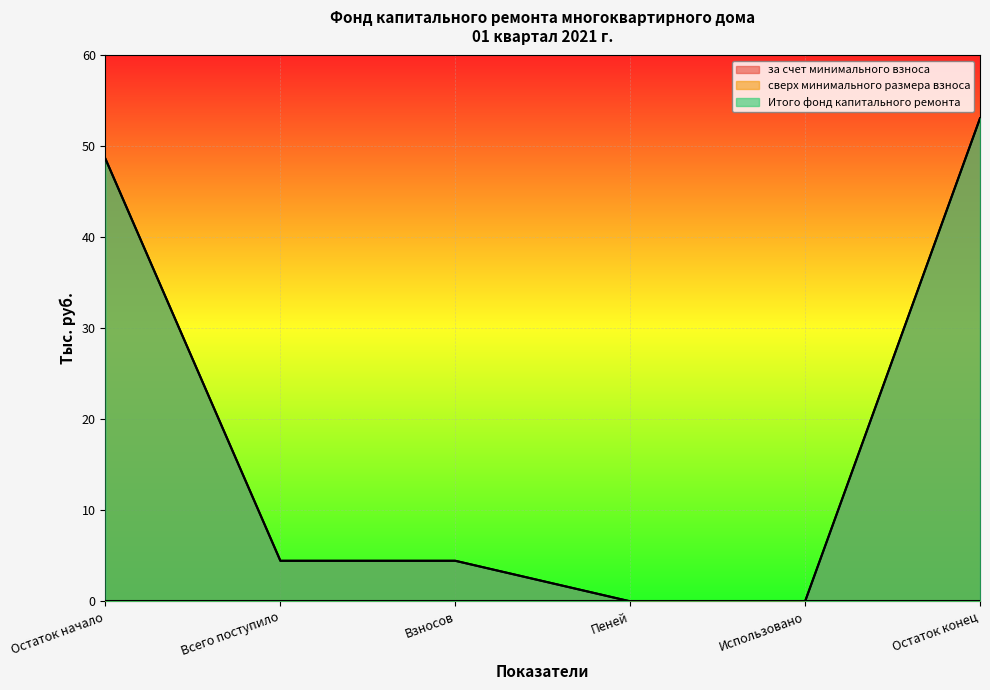

What is the total value across all series at Взносов?

8.9